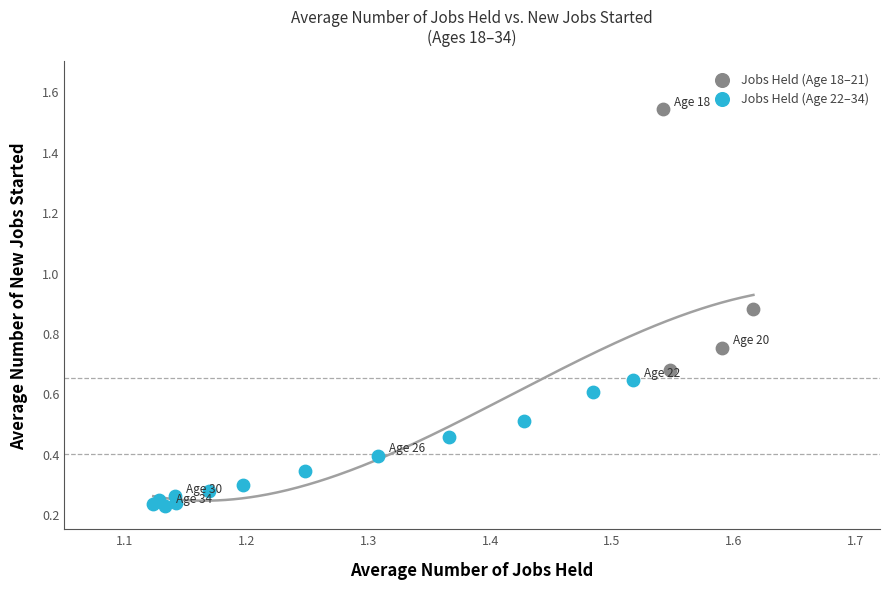

Which series has the largest Y range (max minus min)?

Jobs Held (Age 18–21)